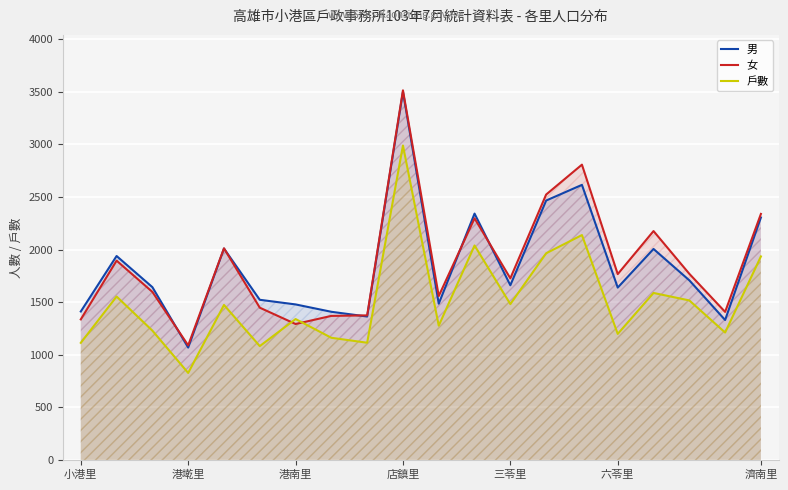

The value of 女 at 三苓里 is 476. True or false?

False